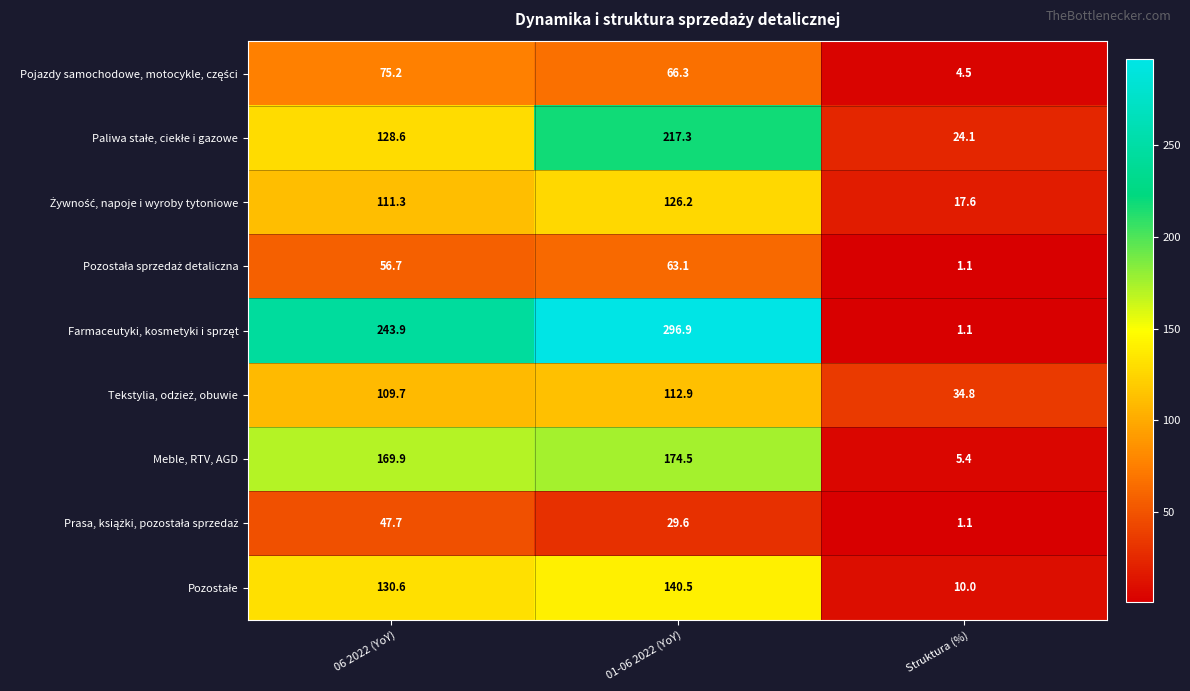

What is the total value across all series at 06 2022 (YoY)?

1073.6